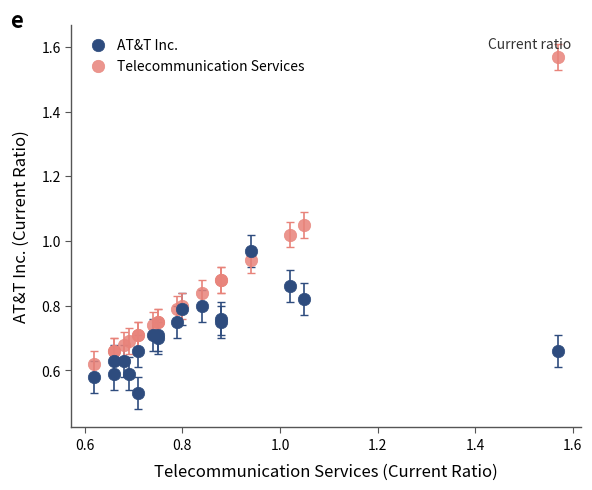

Which series has the largest Y range (max minus min)?

Telecommunication Services